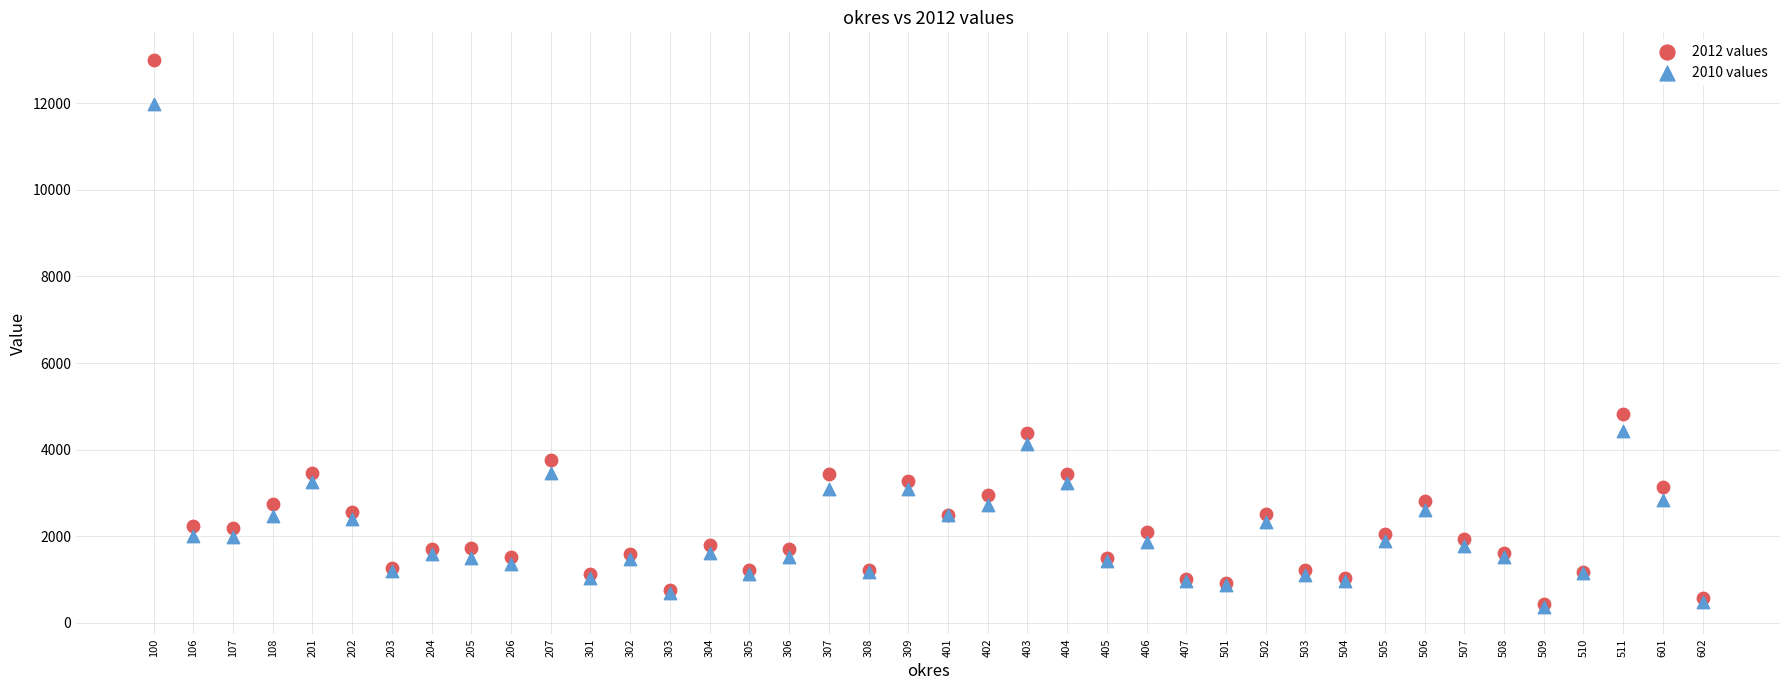

Across all series, what Y value is closest to 6689?

4823